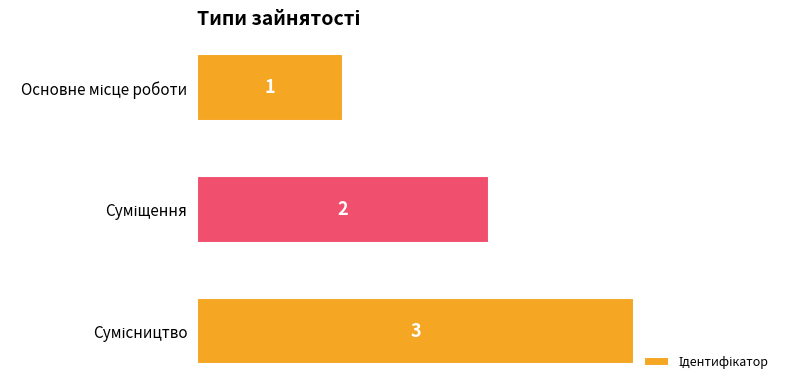

Does the chart contain stacked bars?

No